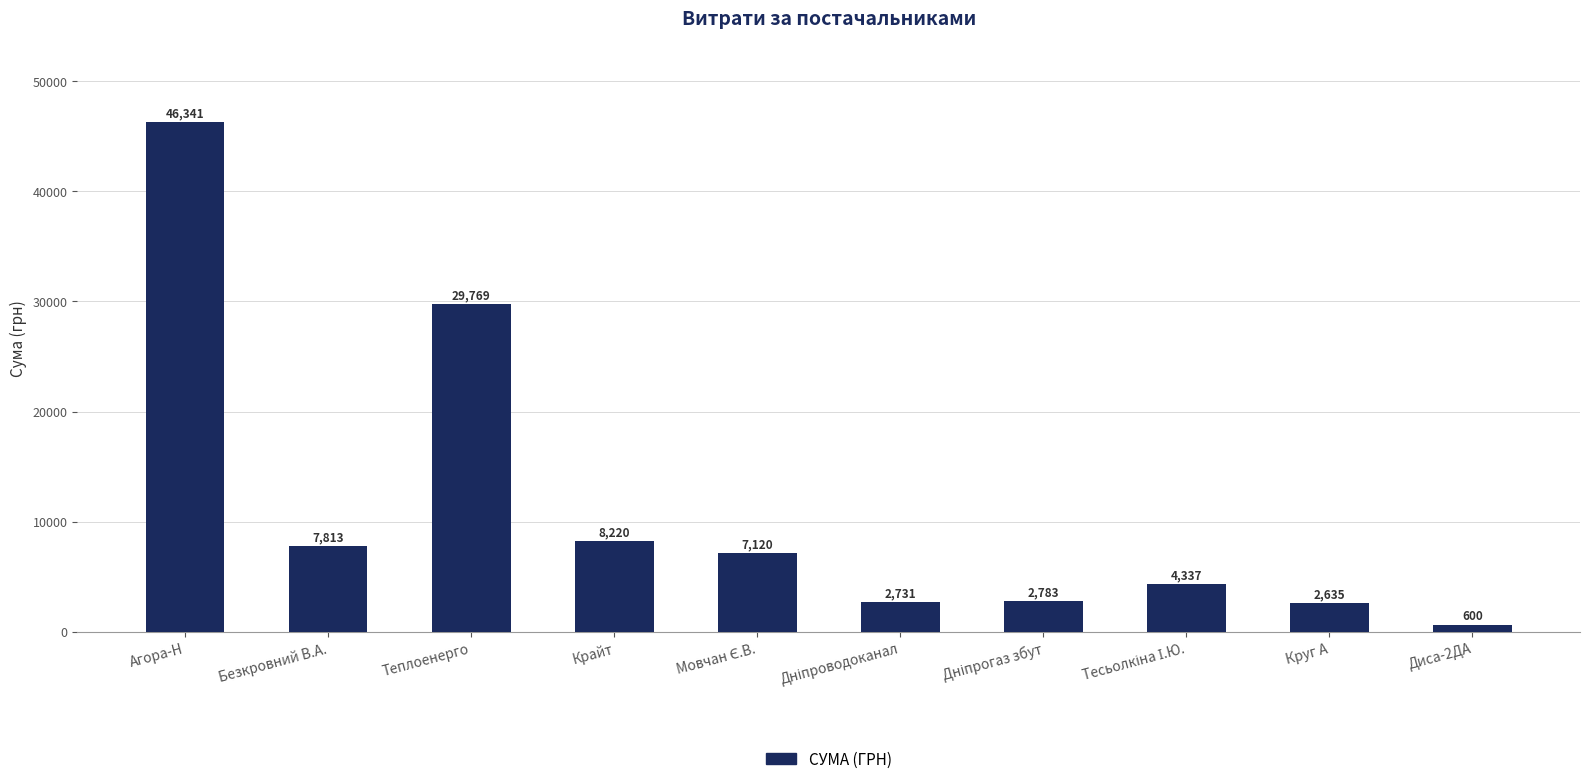

What is the greatest value displayed?

46341.5